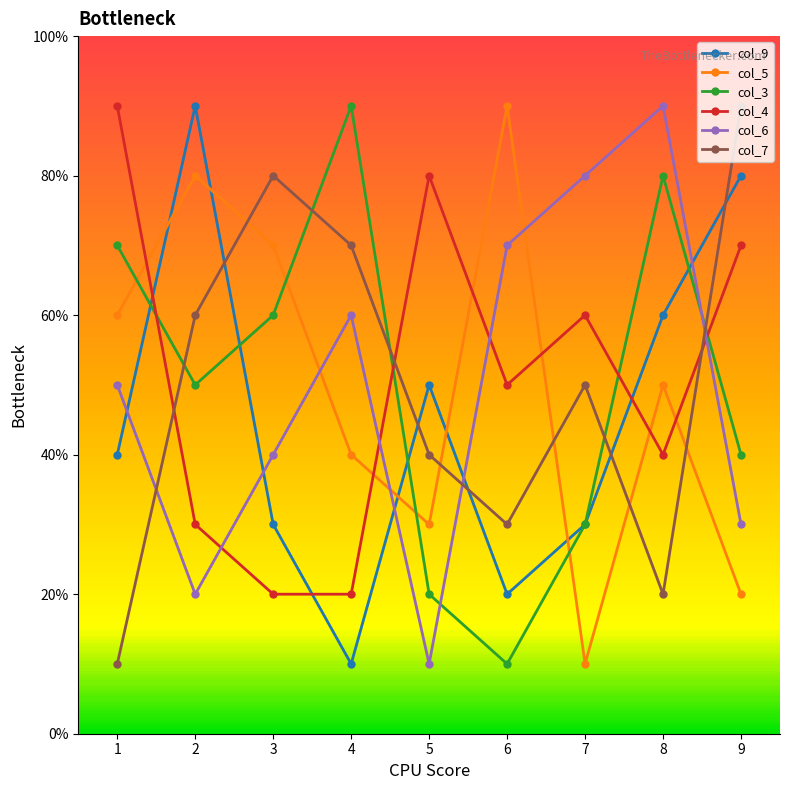

Is it true that col_5 equals 6 at 6?

False